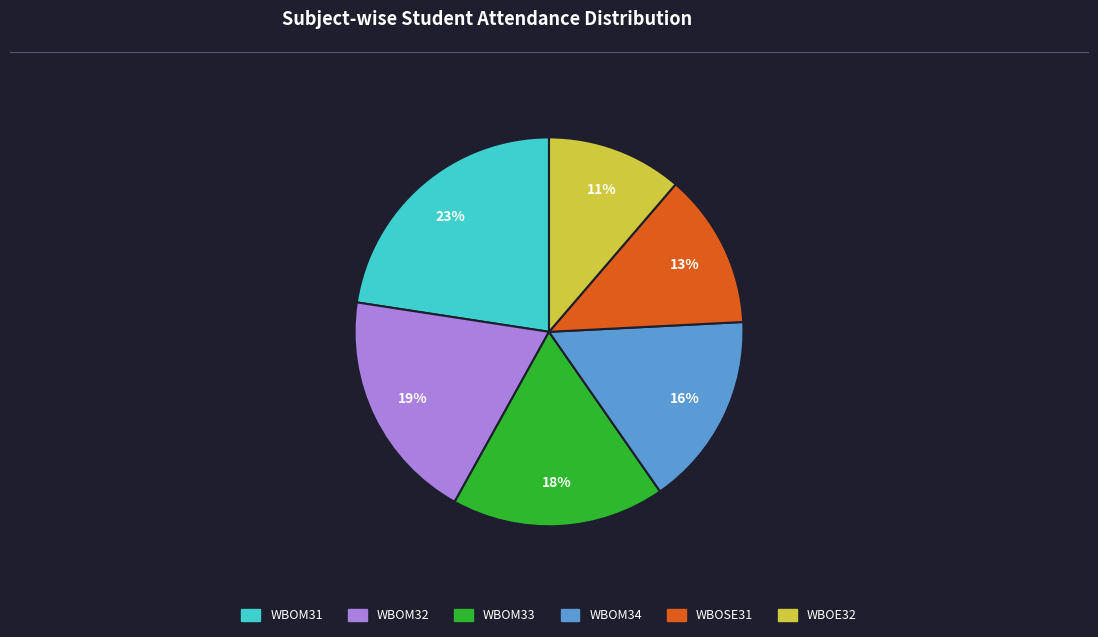

Does any single category account for the majority?

No